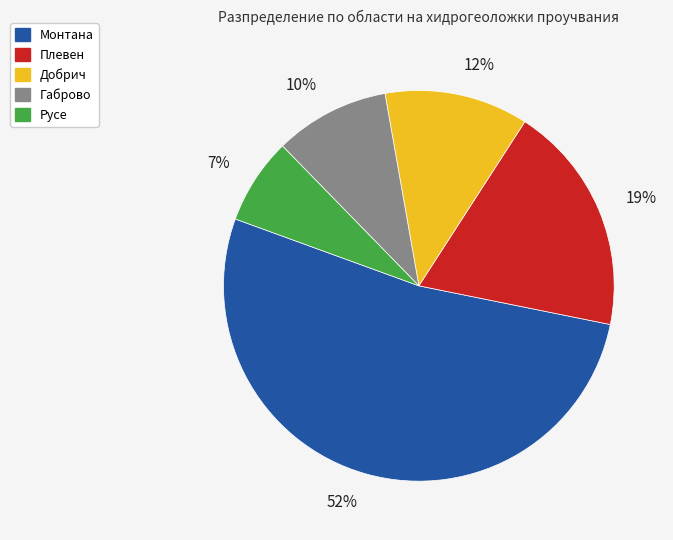

What is the largest slice in the pie chart?

Монтана